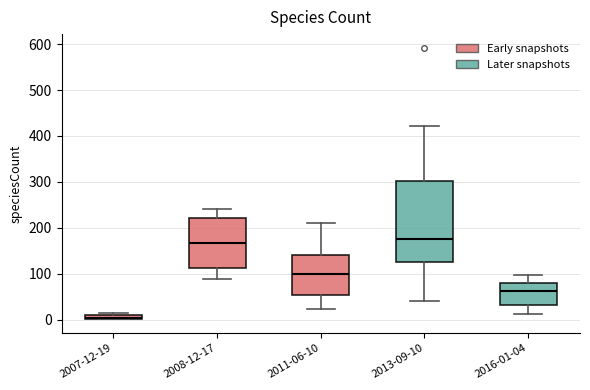

Which box is the tallest, from its lower edge to its upper edge?

2013-09-10